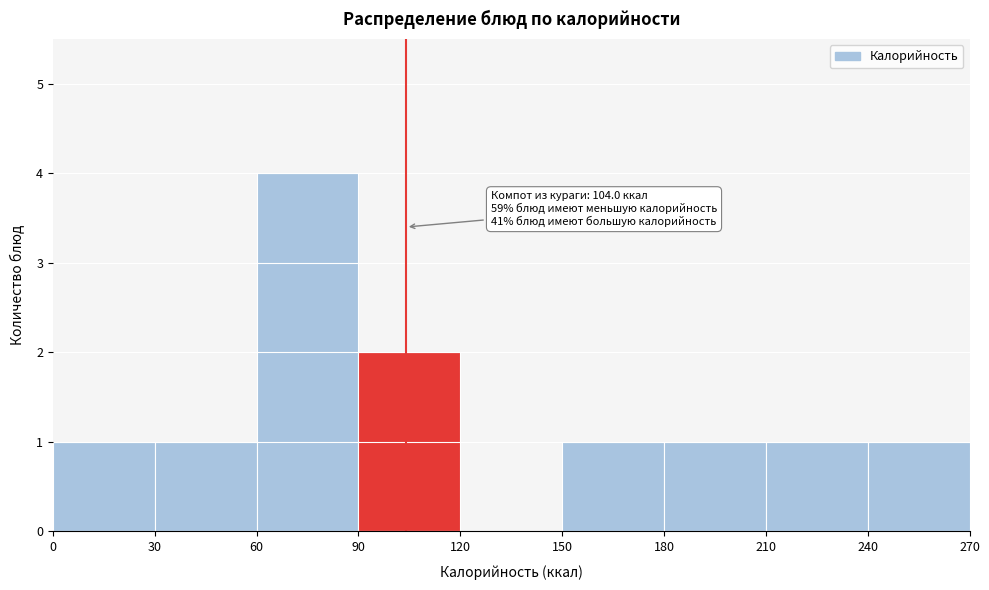

Over which range of the x-axis is the bar tallest?

60 to 90